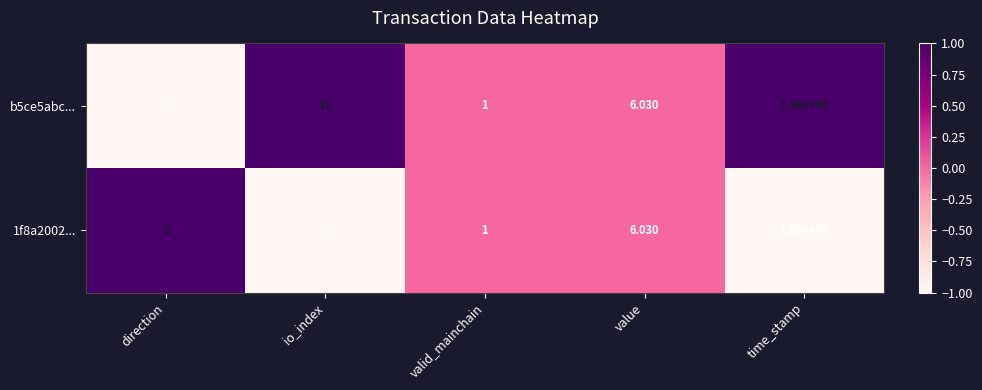

Where is b5ce5abc... nearest to the value 839999999?

io_index